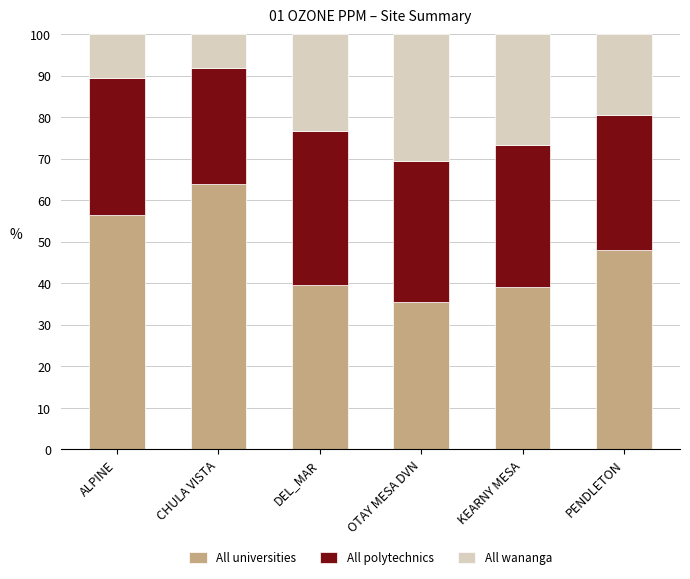

What value does the All universities series have at PENDLETON?

48.0